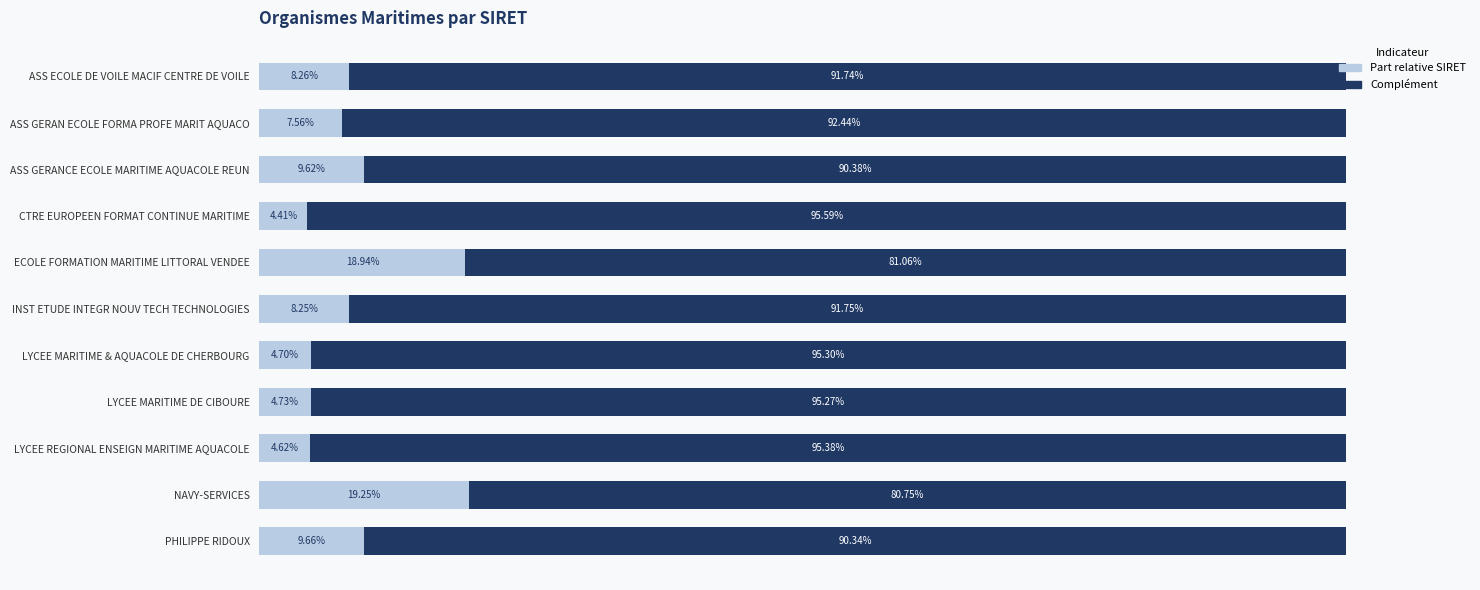

What is the value of the Complément bar at the 5th from the left?

81.1